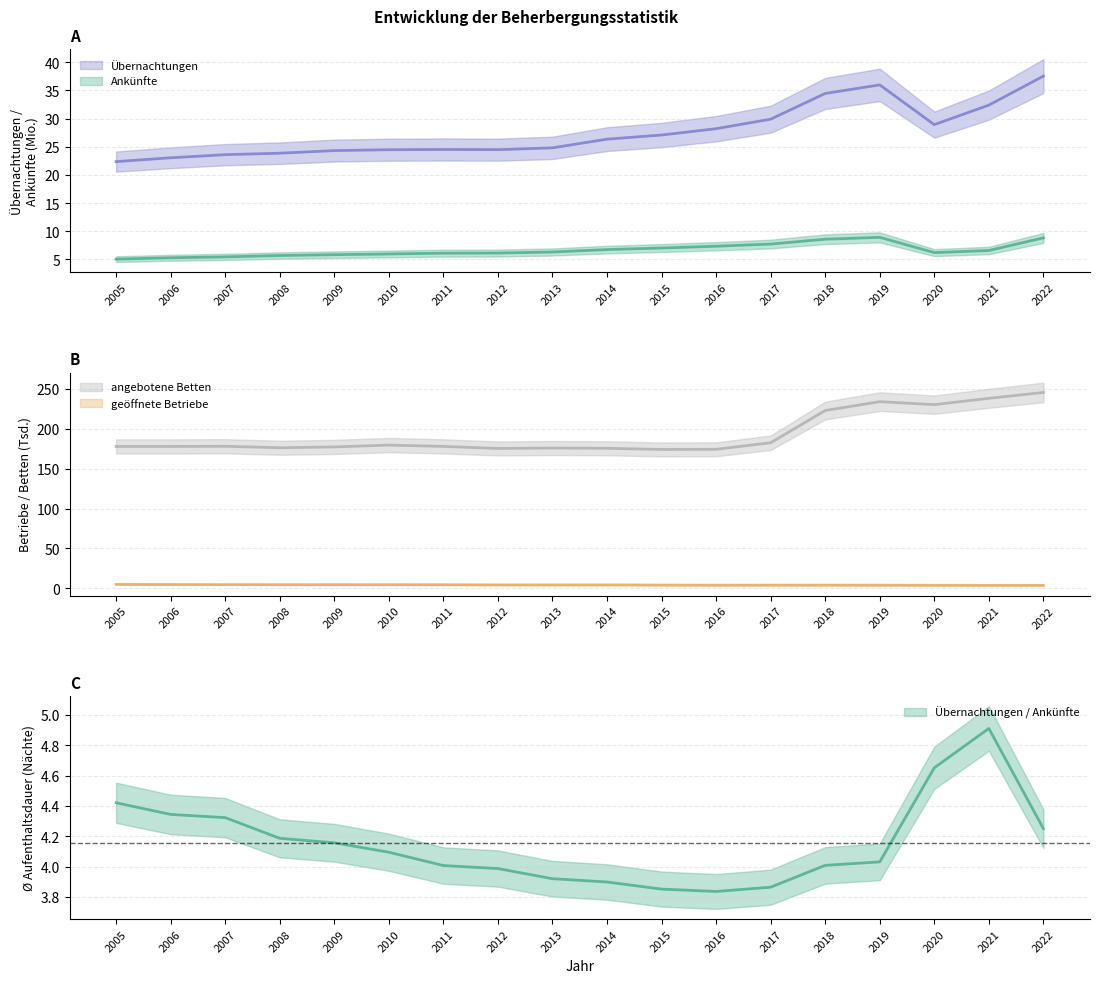

Read the geöffnete Betriebe value at 2018.

4.0